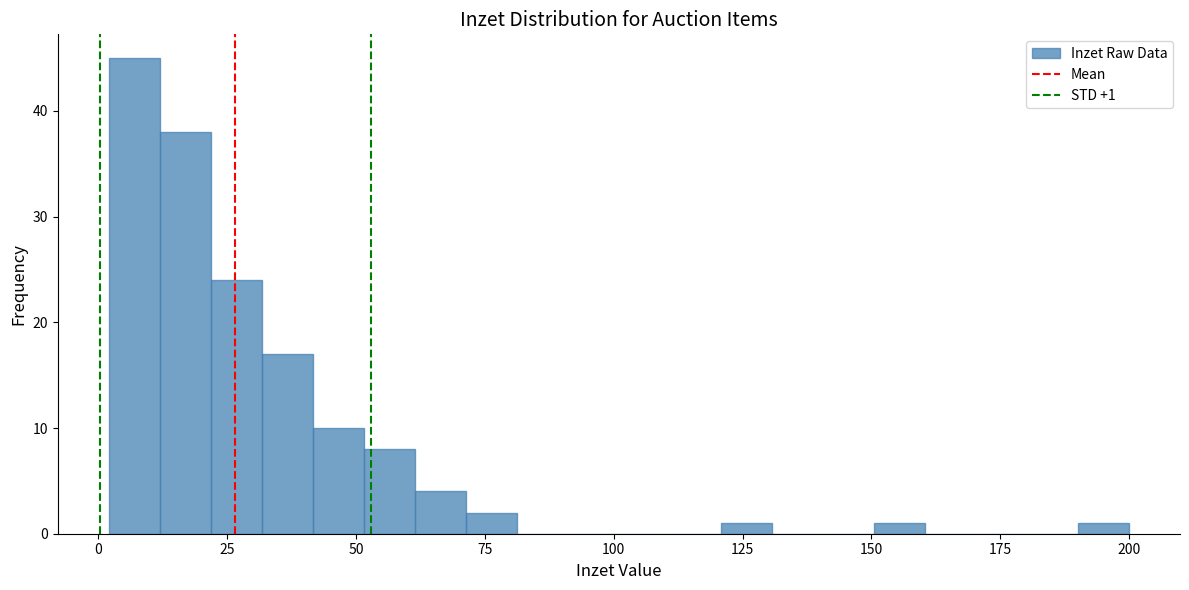

Around what value on the x-axis is the tallest bar? Give the approximate position of its centre, as read against the axis.

5